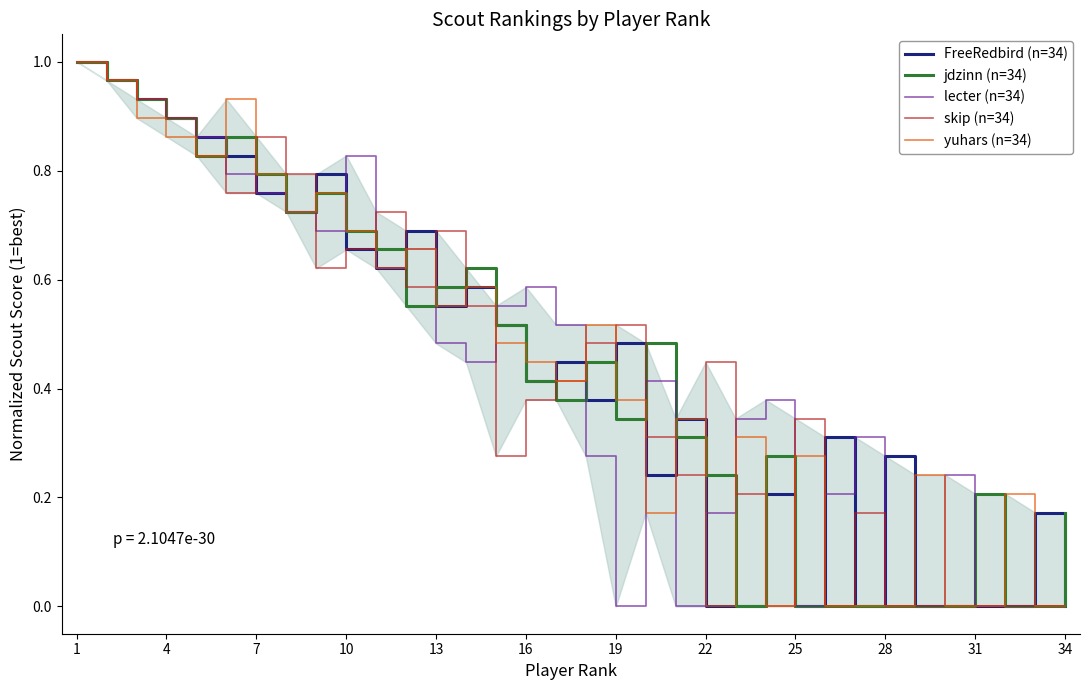

How many series are shown in this chart?

5